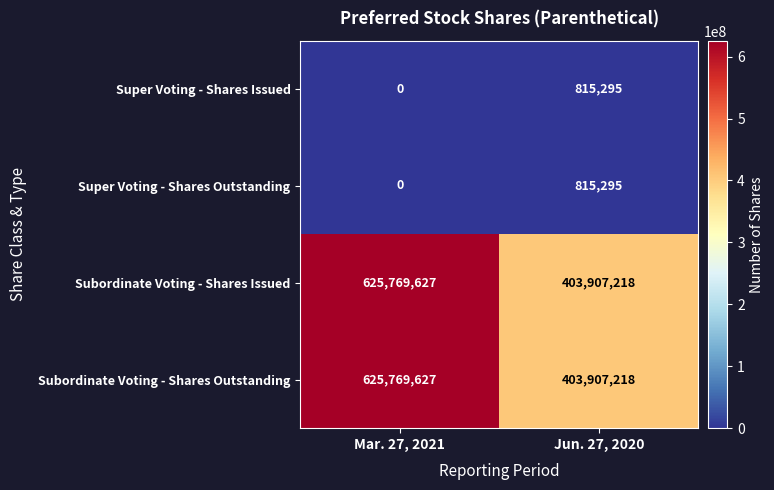

The value of Super Voting - Shares Issued at Jun. 27, 2020 is 551169. True or false?

False